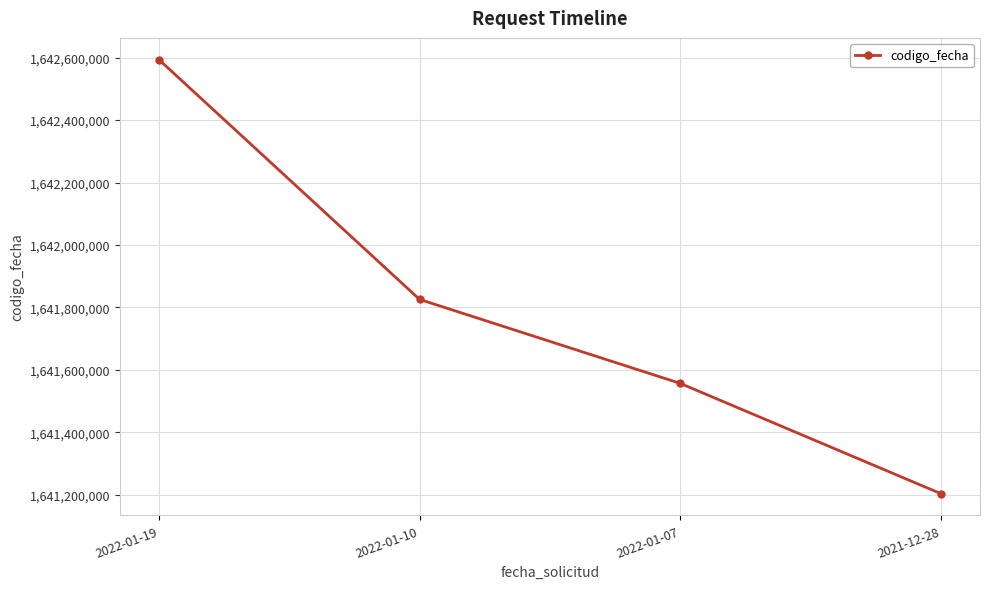

What is the ratio of the value at 2021-12-28 to the value at 2022-01-10?

1.0